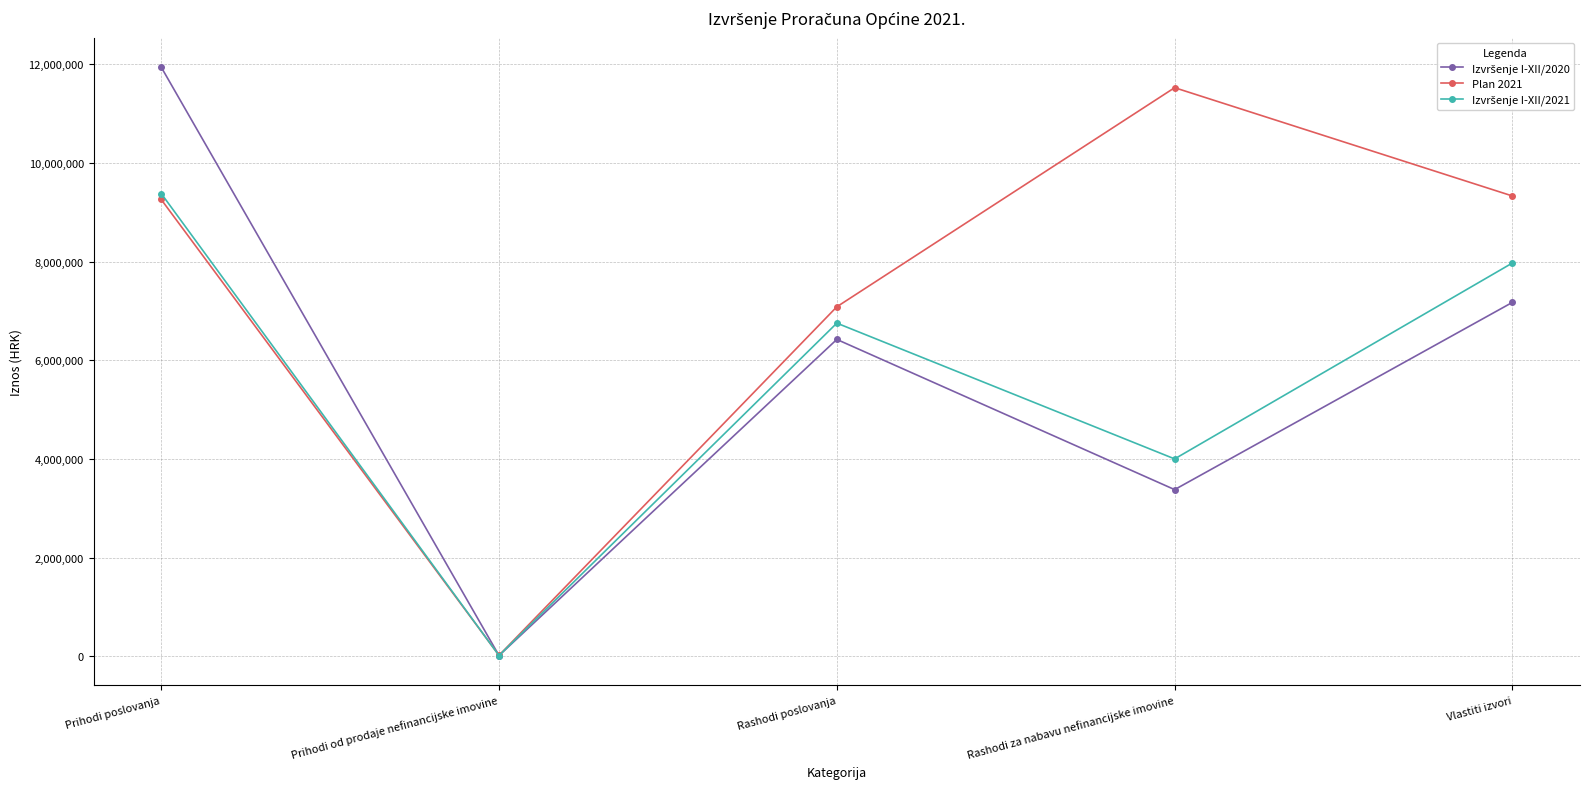

What is the label of the 4th point from the left?

Rashodi za nabavu nefinancijske imovine